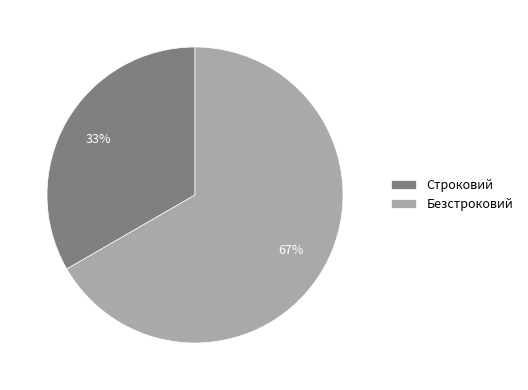

Is it true that Строковий is 33% of the pie?

True